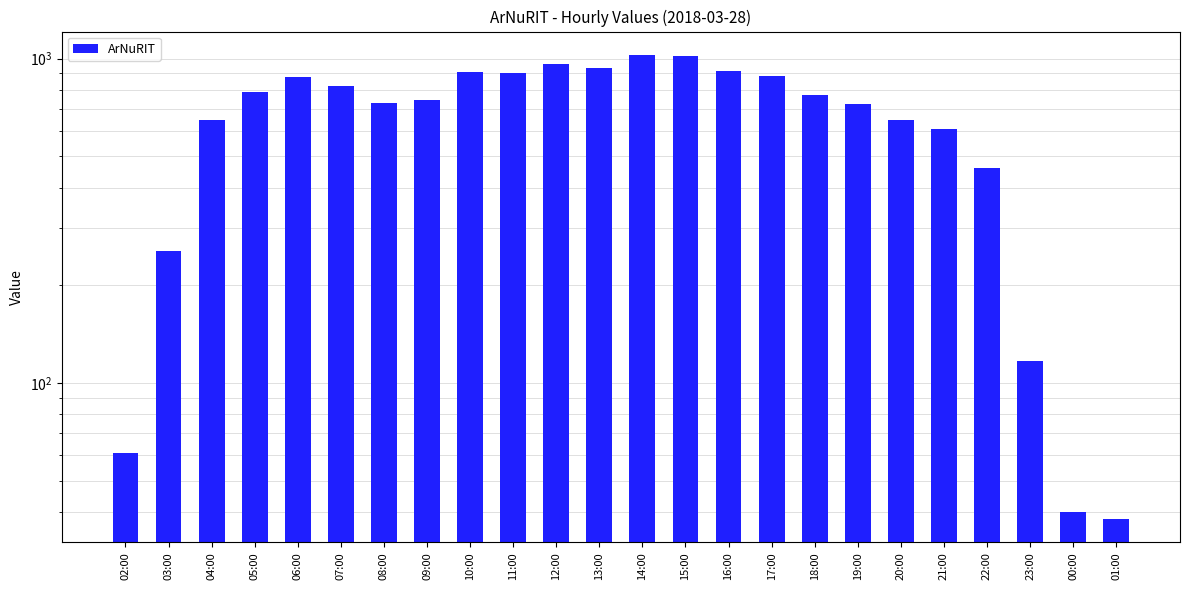

How many values are below 771?

12